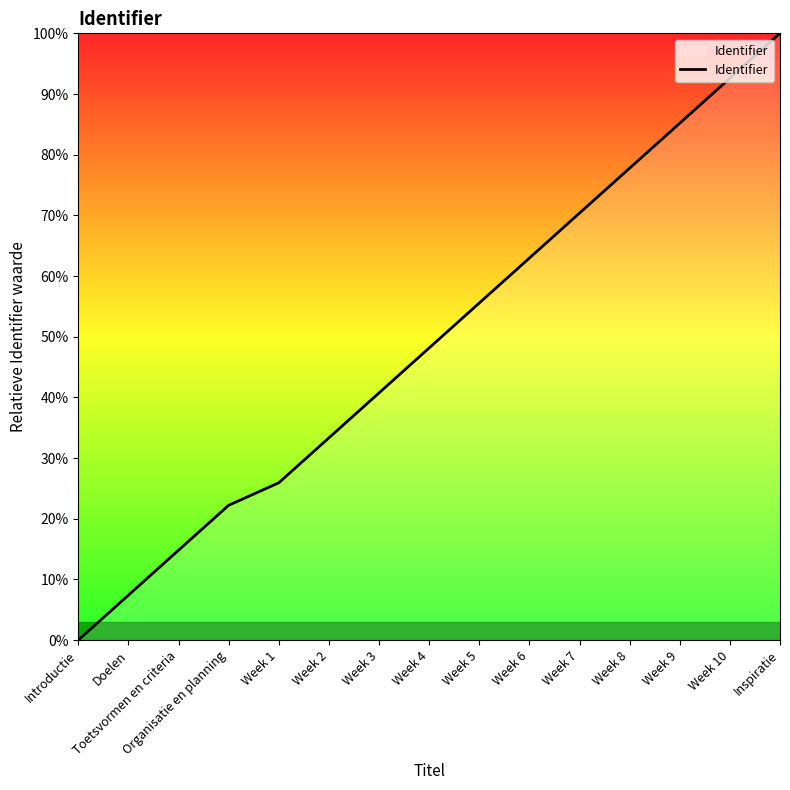

How many series are shown in this chart?

1